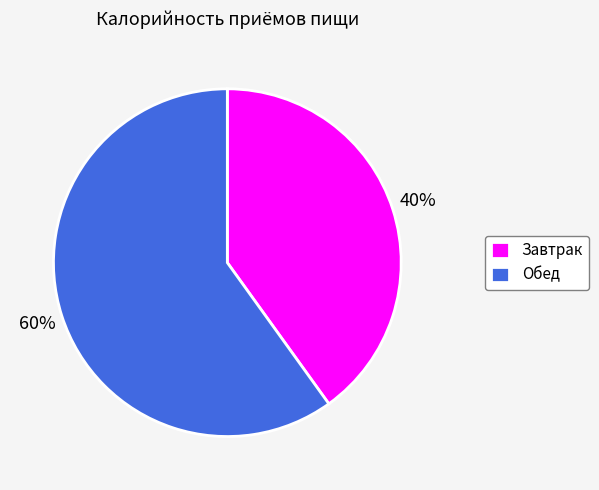

Rank the categories by value from highest to lowest.

Обед, Завтрак